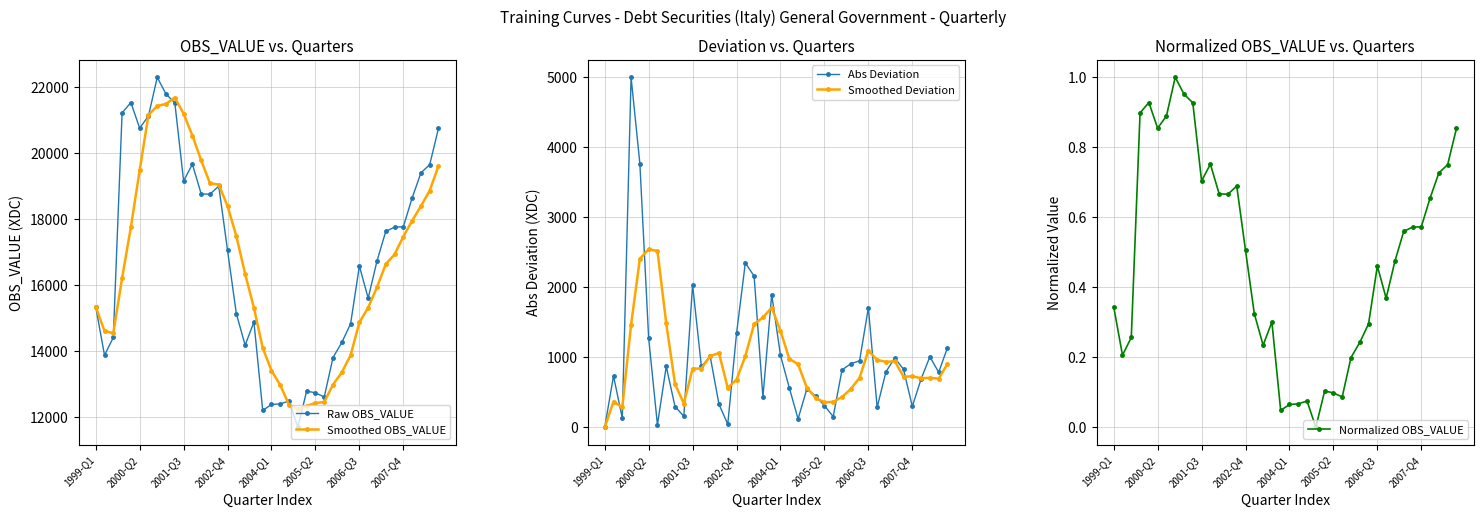

What is the minimum value for Raw OBS_VALUE?

11691.0